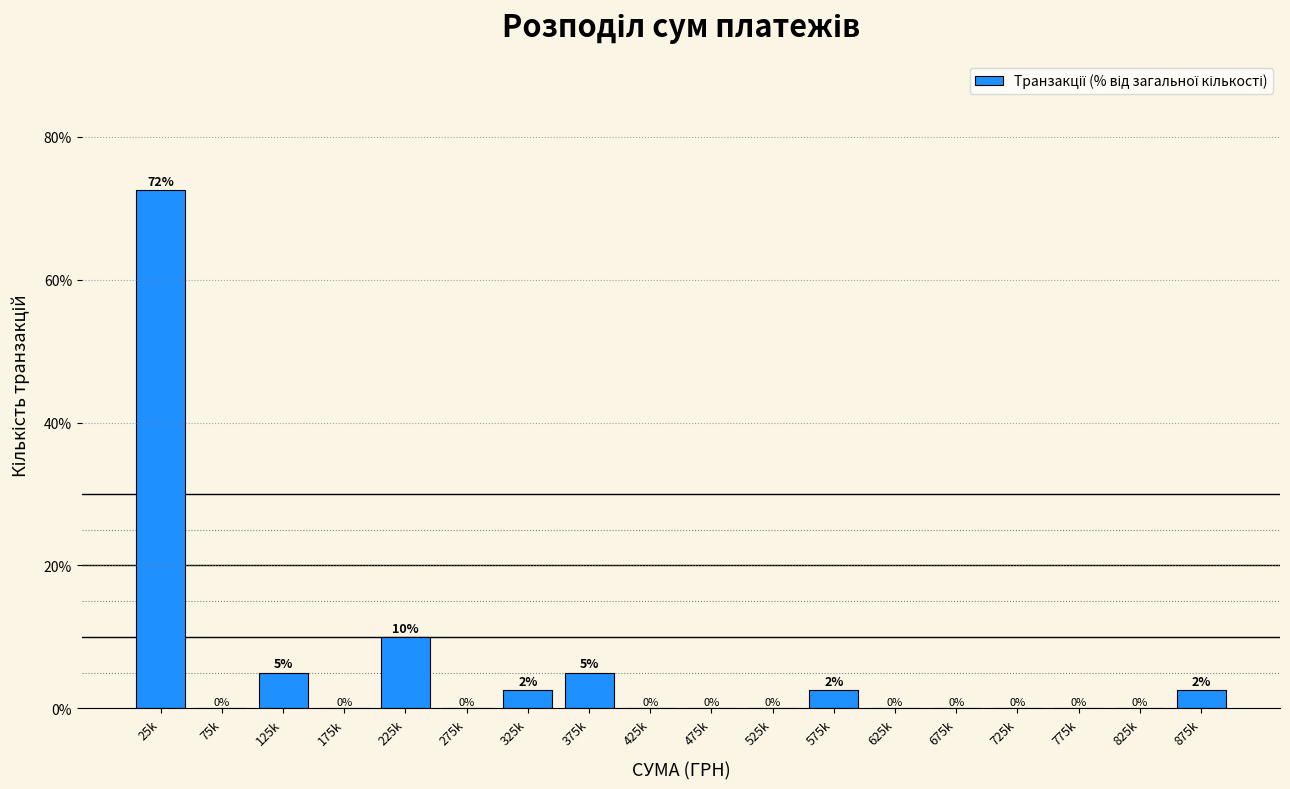

Between 25k and 825k, which is larger?

25k